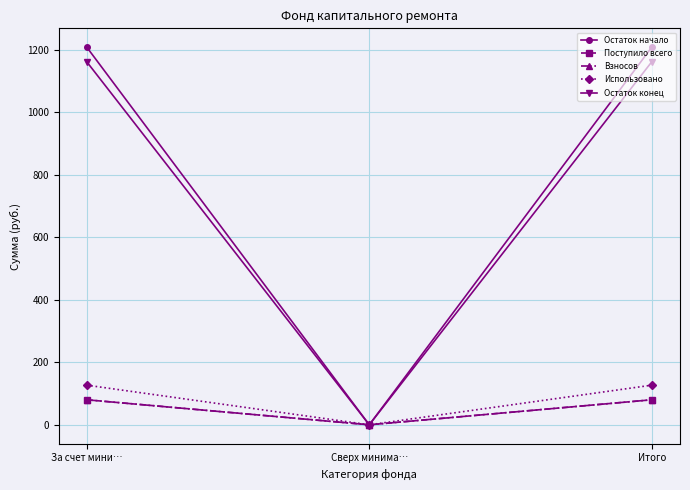

The Взносов series shows 42.5 at За счет мини…. True or false?

False